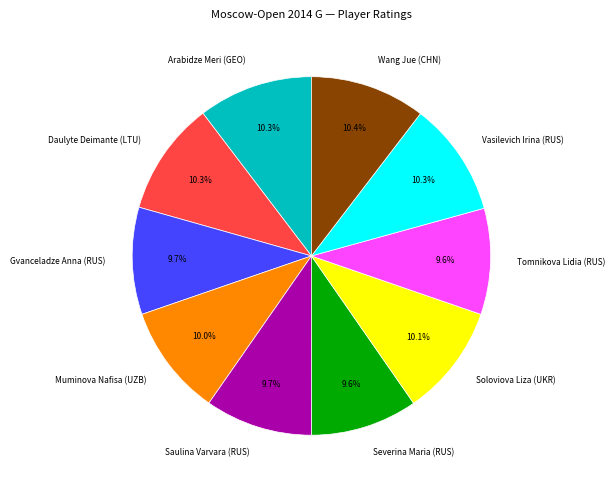

Between Saulina Varvara (RUS) and Vasilevich Irina (RUS), which is larger?

Vasilevich Irina (RUS)